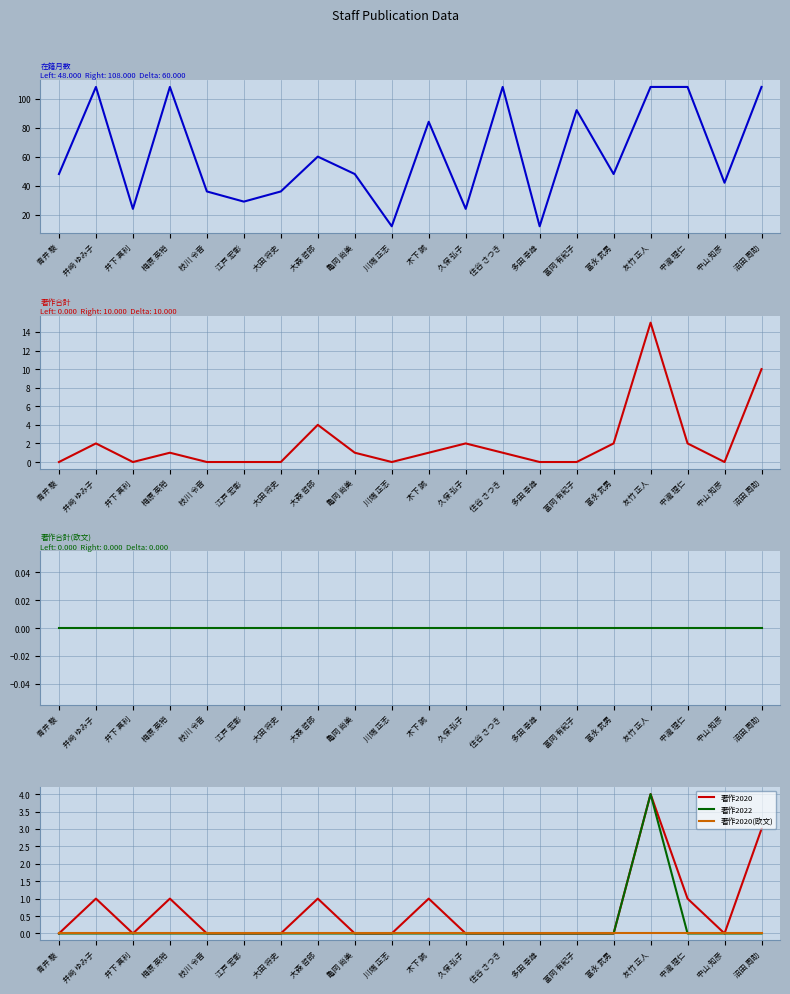

What is the label of the 16th point from the left?

富永 武男